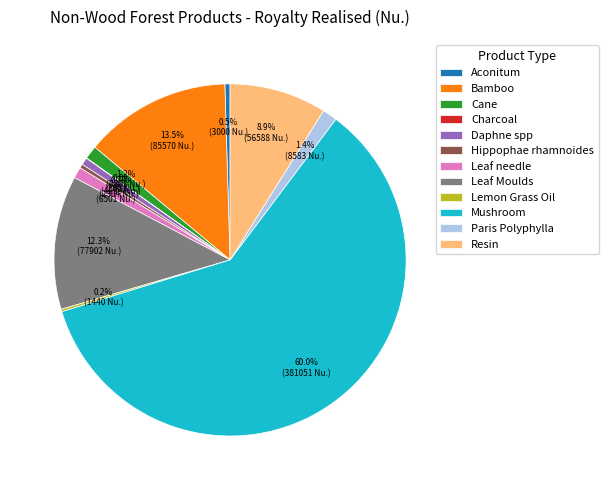

The Resin slice represents 9% of the pie. True or false?

True